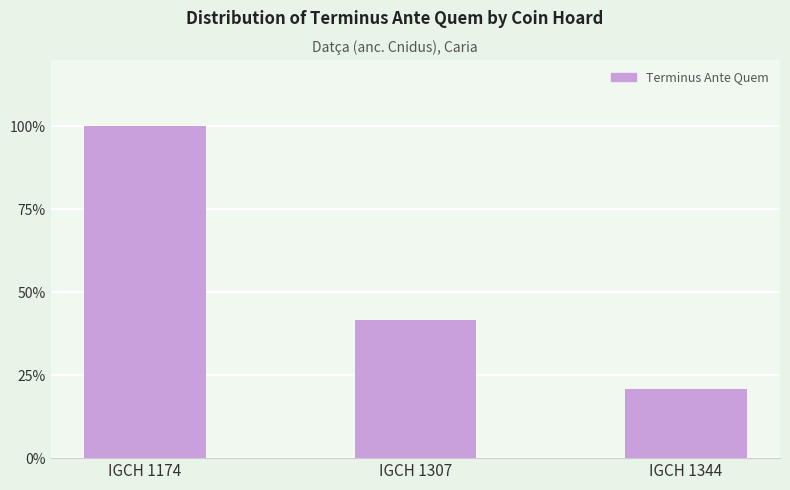

Reading left to right, list all the values displayed in this chart.

100.0	41.7	20.8